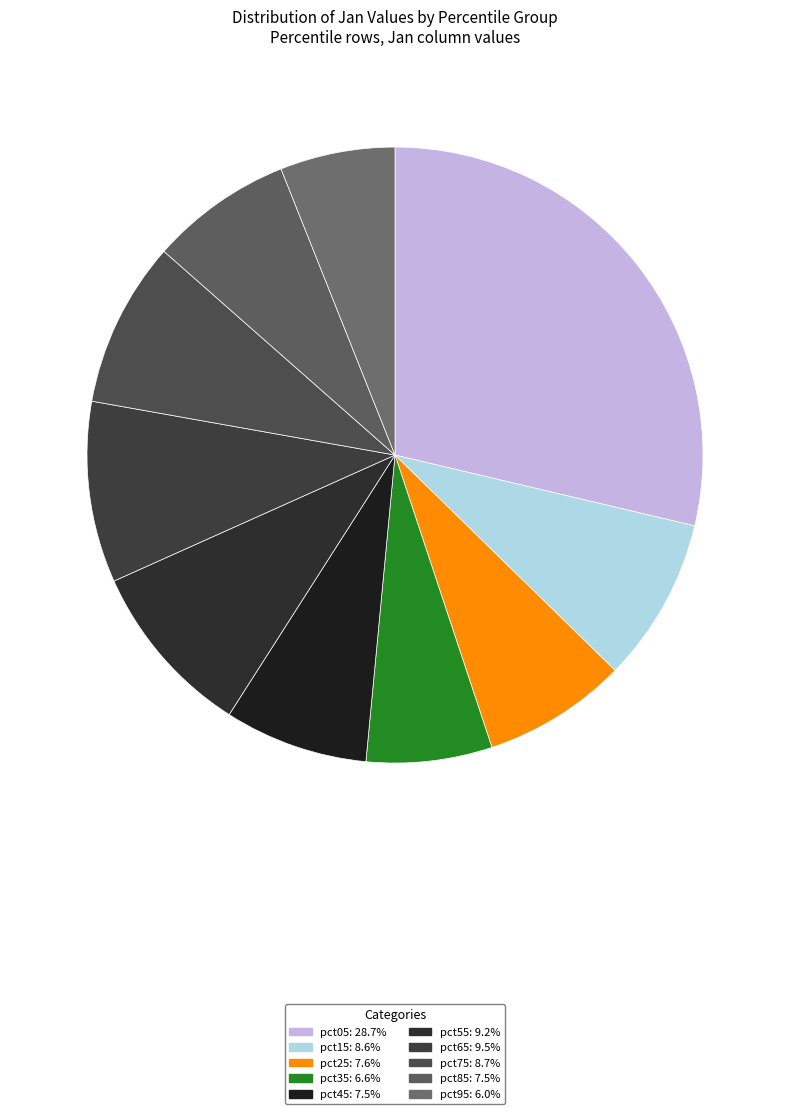

To the nearest percent, what is the average slice percentage?

10%